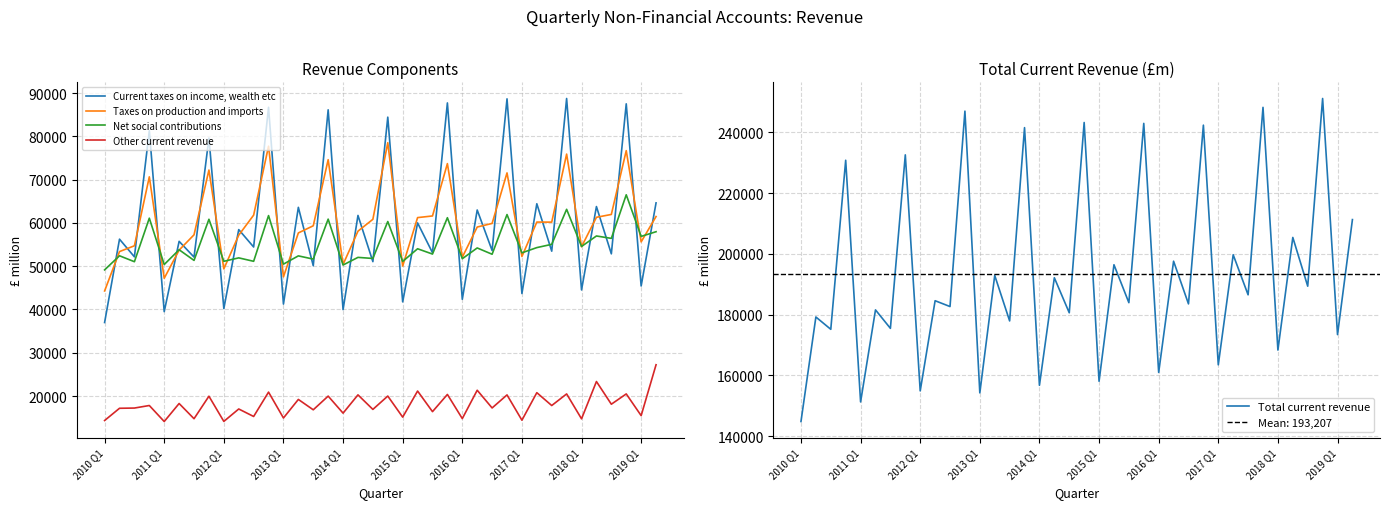

How many data points in Net social contributions are less than 53799?

19